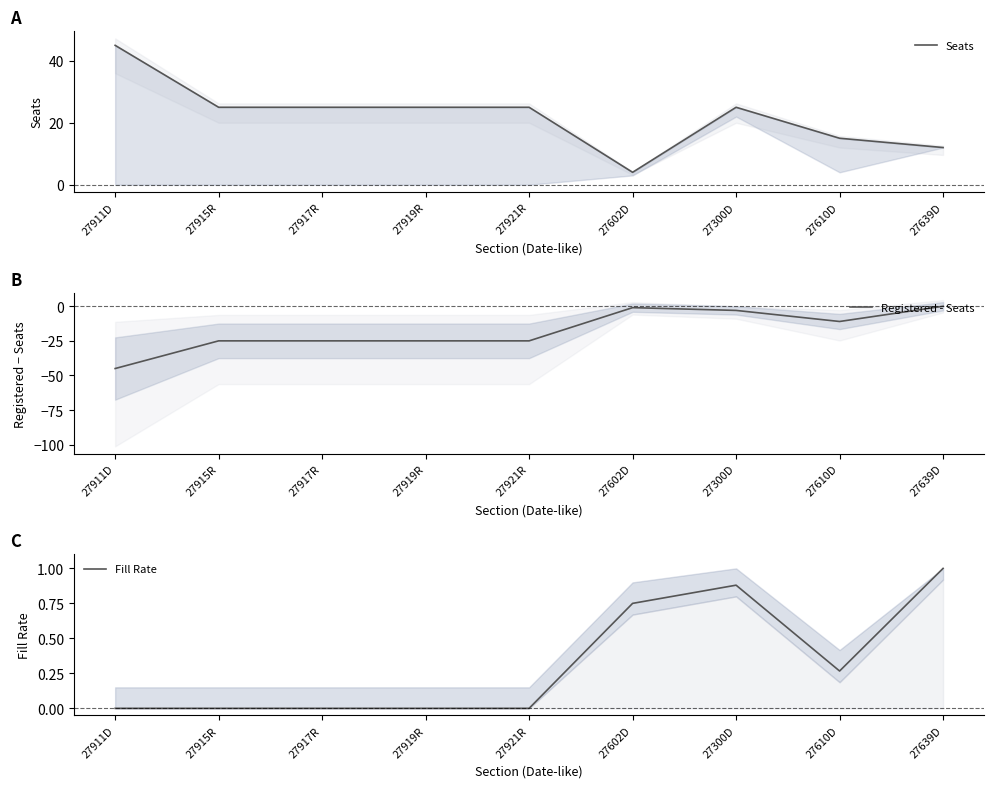

What is the total value across all series at 27610D?

4.3